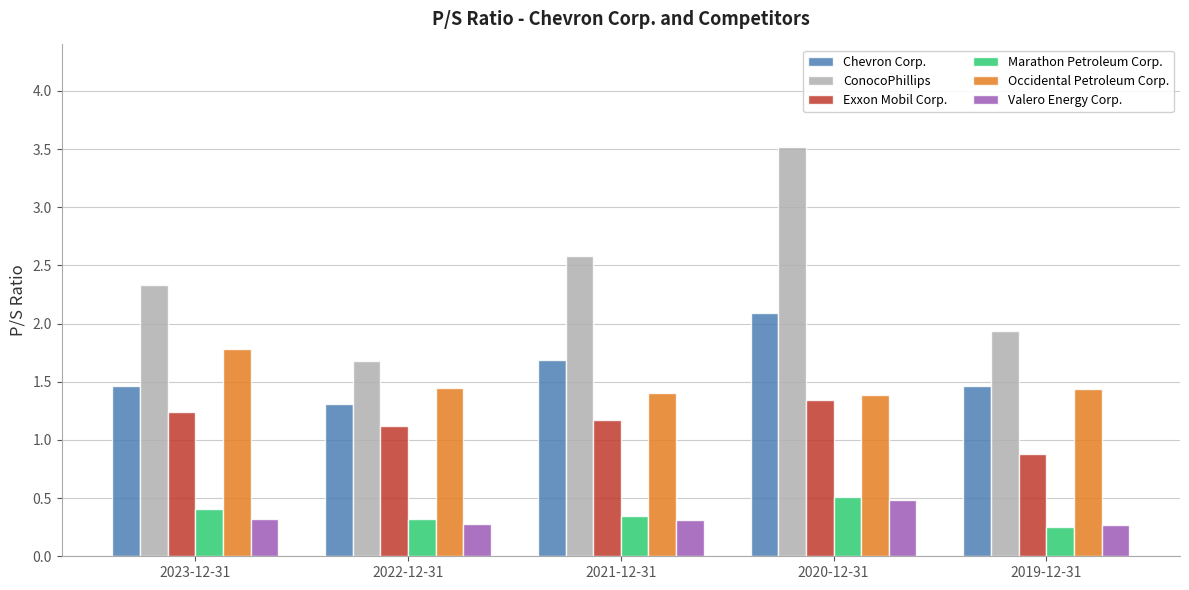

What is the label of the 3rd bar from the left?

2021-12-31